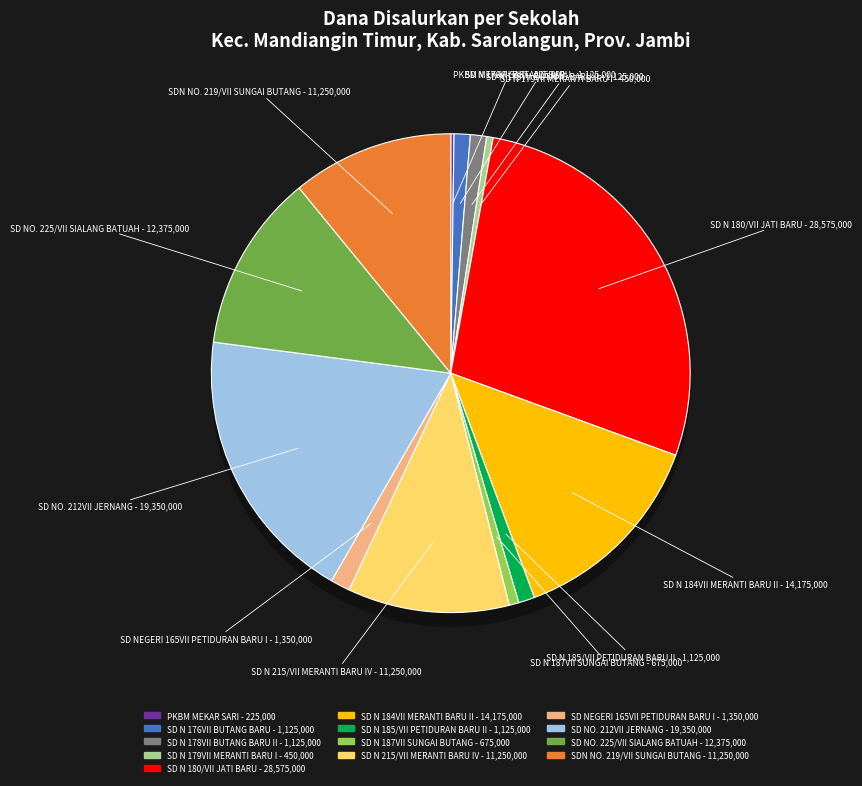

What percentage do SD NO. 212VII JERNANG and SD NEGERI 165VII PETIDURAN BARU I together represent?

20.1%